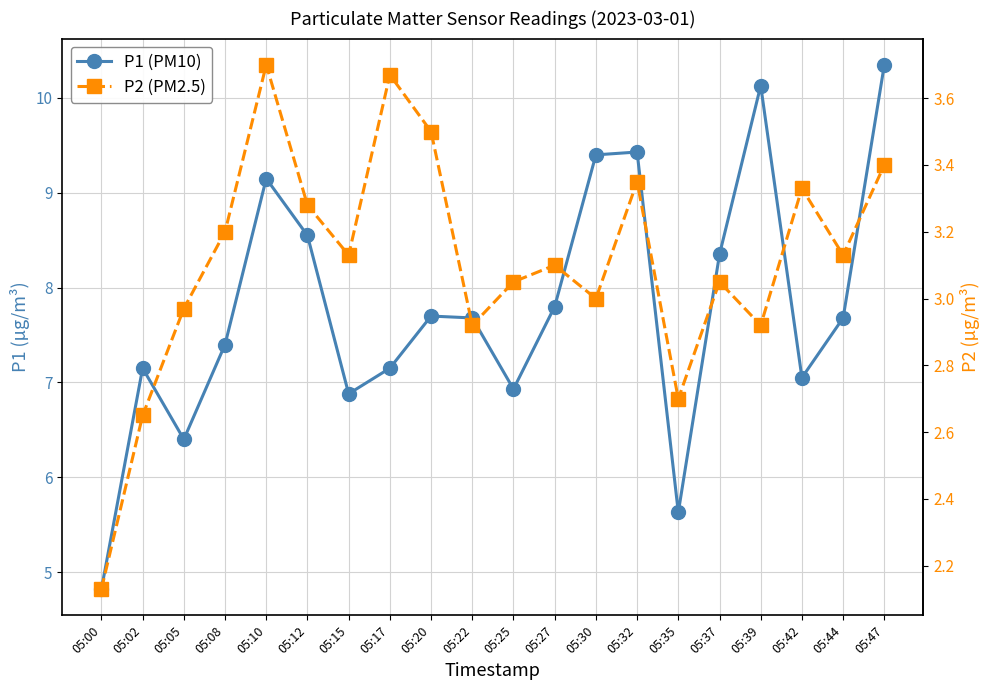

What is the approximate value of P1 (PM10) at 05:42?

7.0